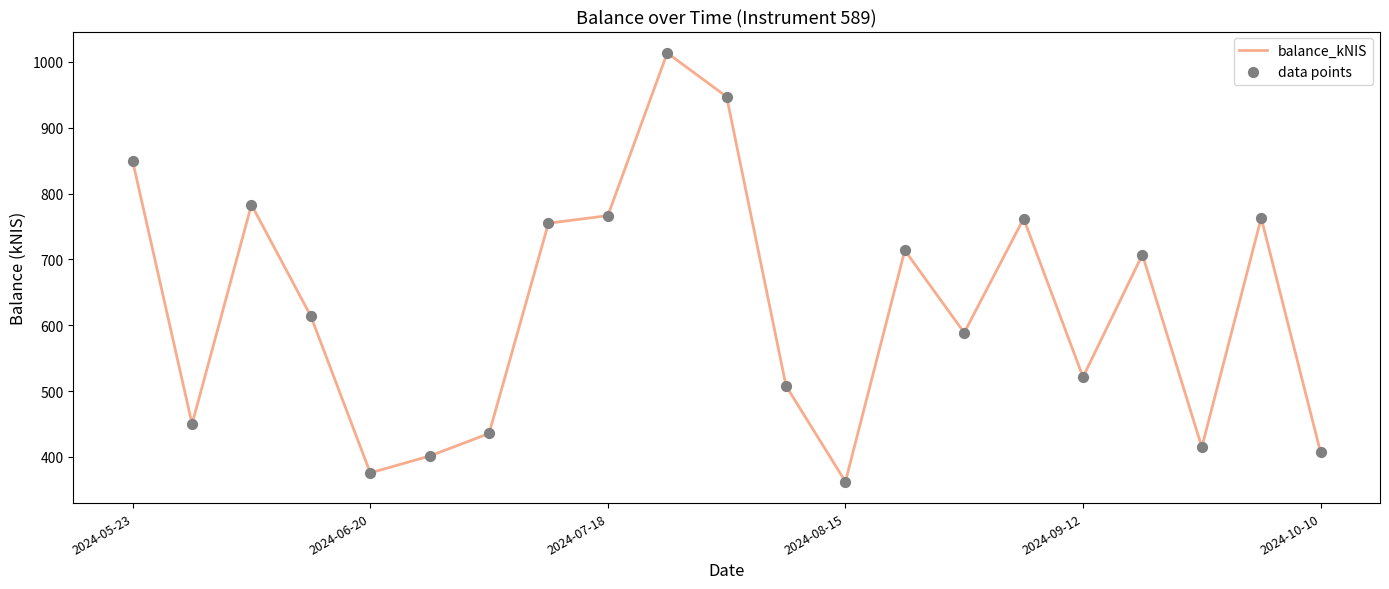

What is the greatest value displayed?

1013.7